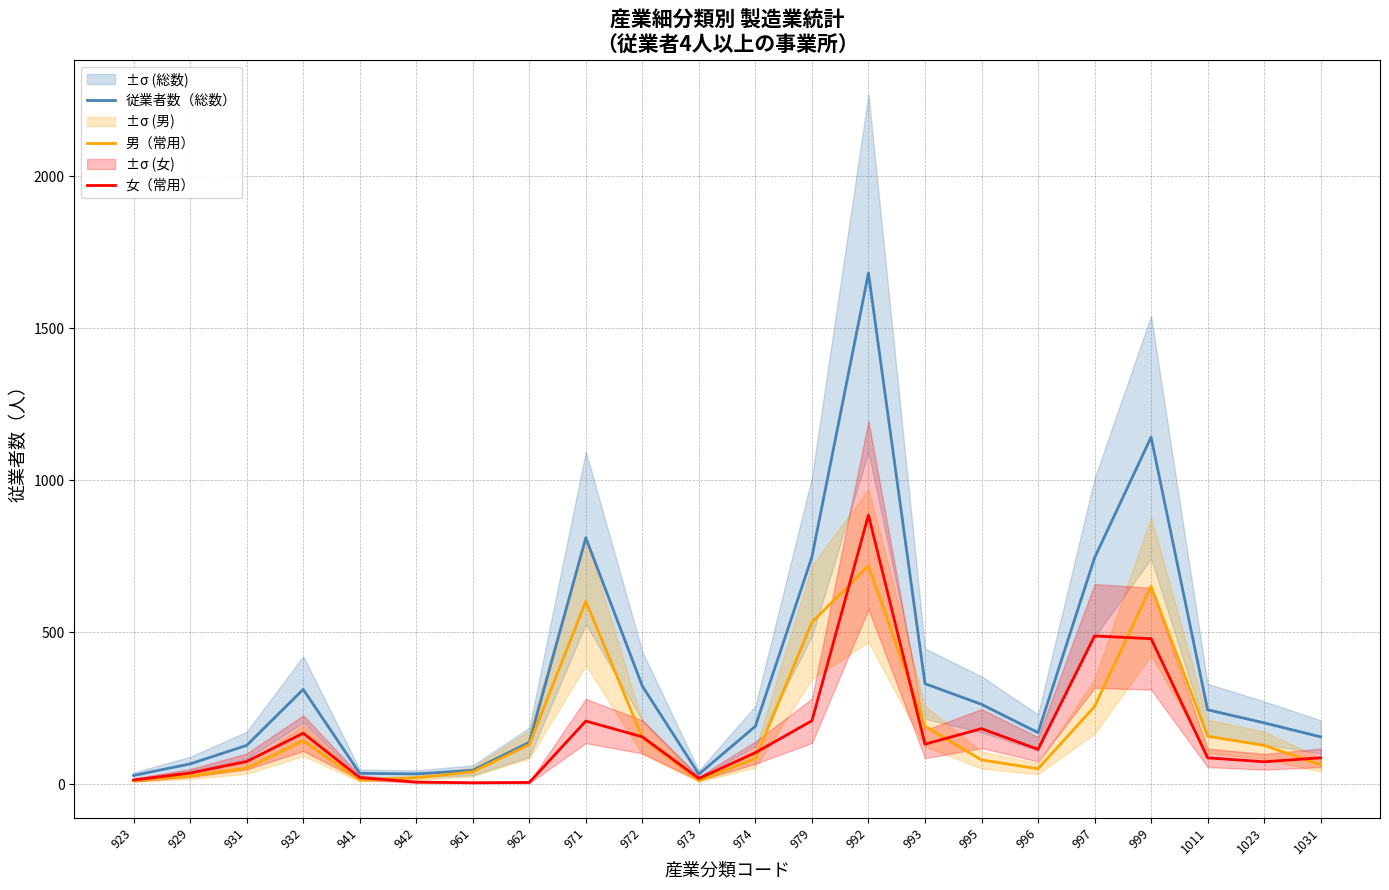

Rank the series at 931 from lowest to highest value.

男（常用）, 女（常用）, 従業者数（総数）